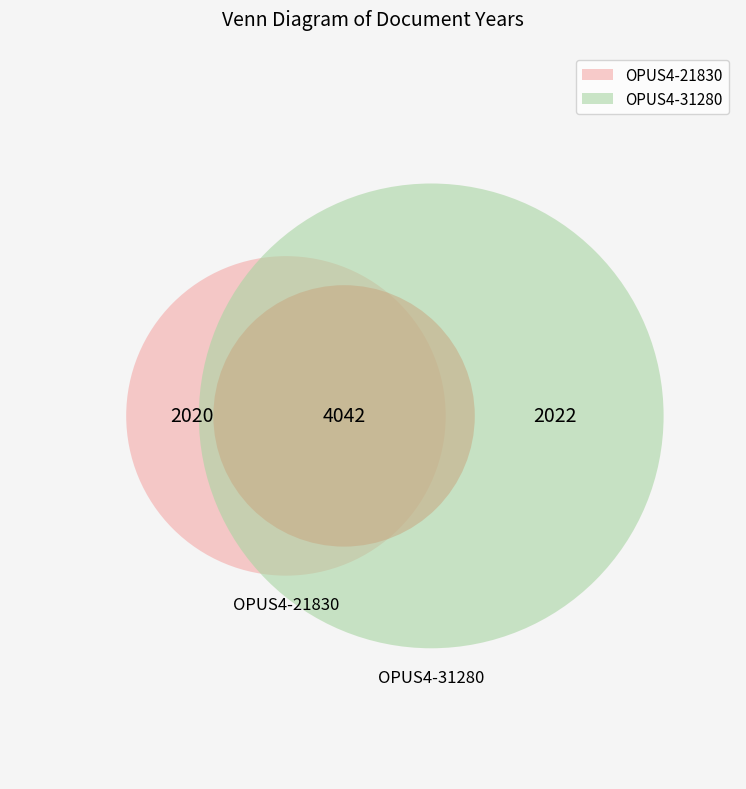

Which slice is the largest?

OPUS4-31280